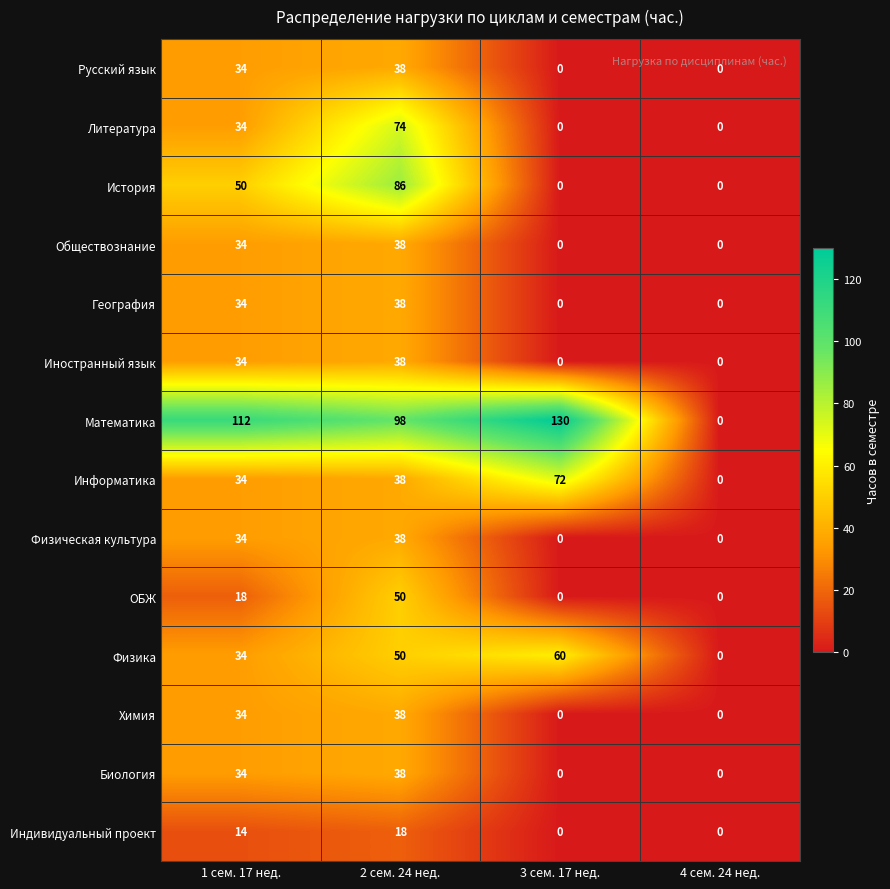

Which category has the highest value in the Физическая культура series?

2 сем. 24 нед.